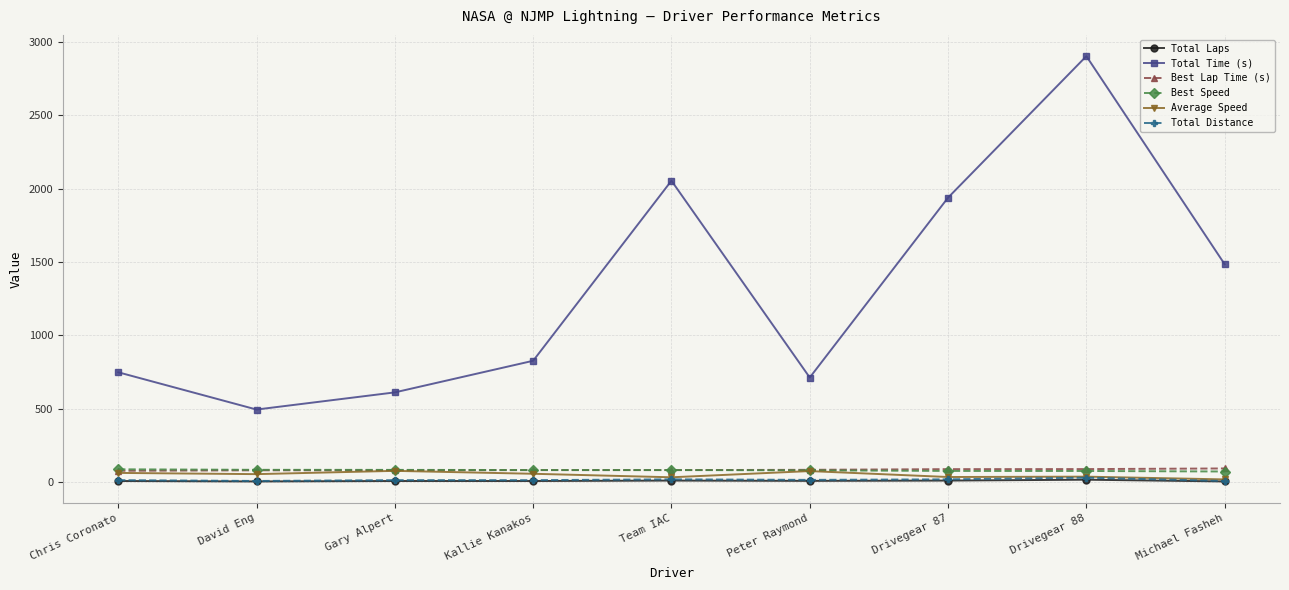

Is it true that Best Lap Time (s) equals 92.6 at Michael Fasheh?

True